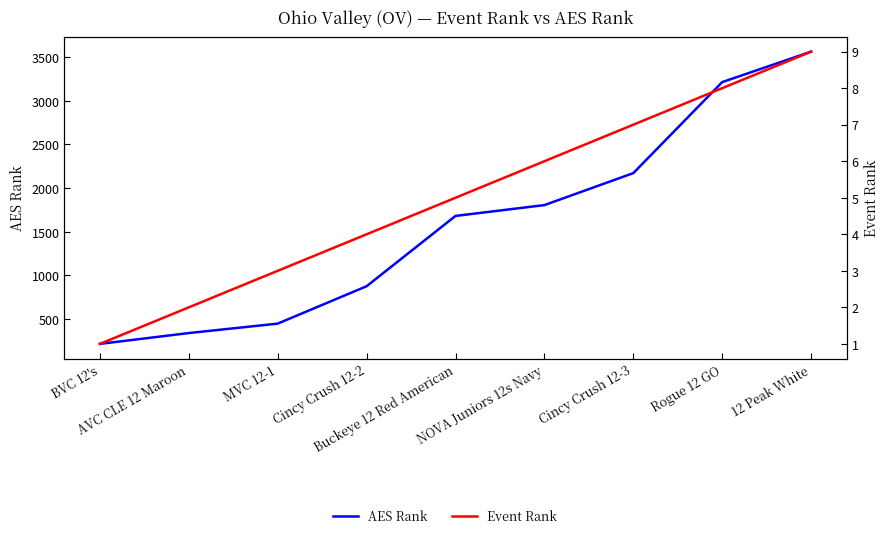

How many data points in AES Rank are above 1682?

4